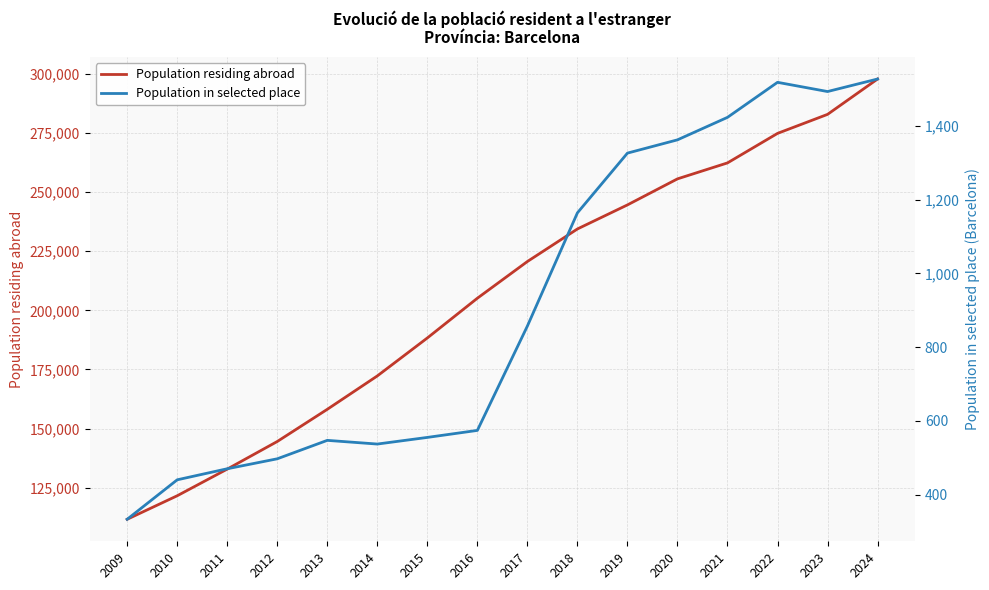

Which series has the largest total across all categories?

Population residing abroad